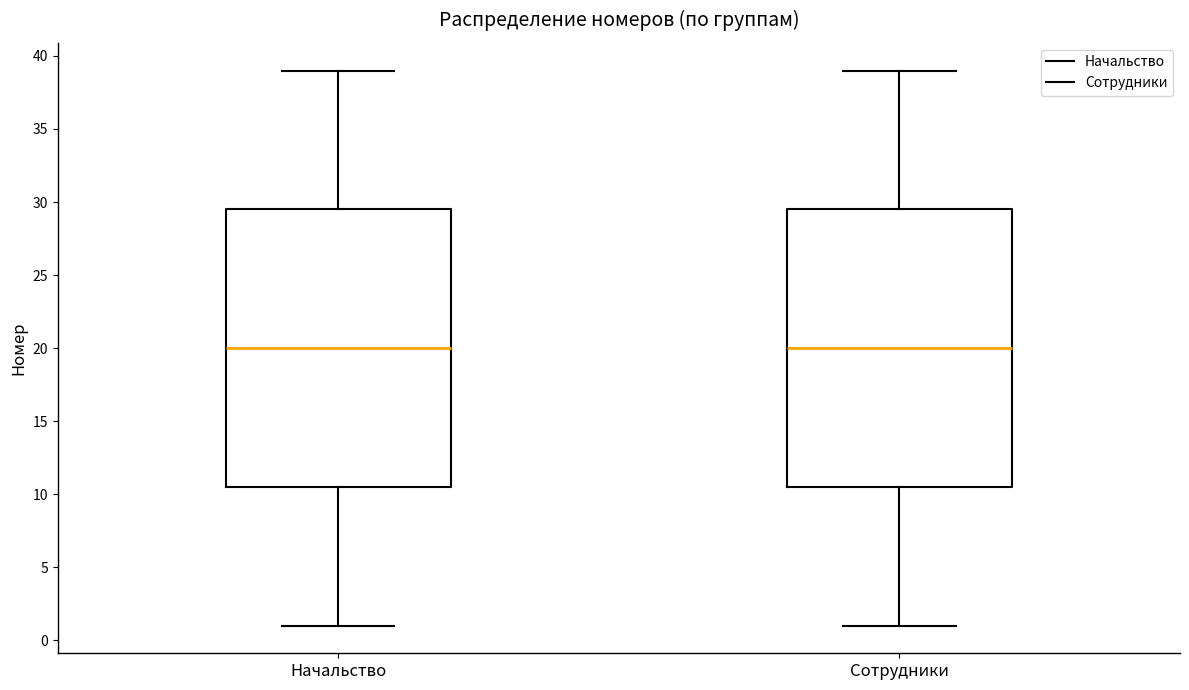

Where does the median line of the box for Начальство sit on the y-axis? The values are not printed on the chart, so give them approximately, as read against the axis.

20.0